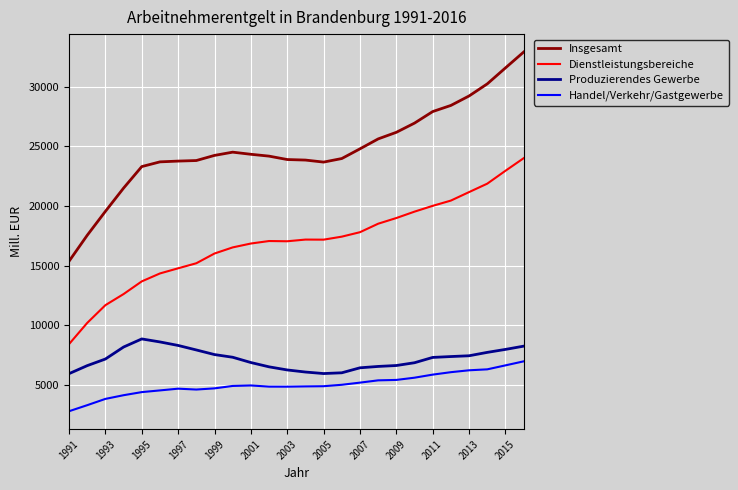

What is the difference between the maximum and minimum values in the Dienstleistungsbereiche series?

15584.2